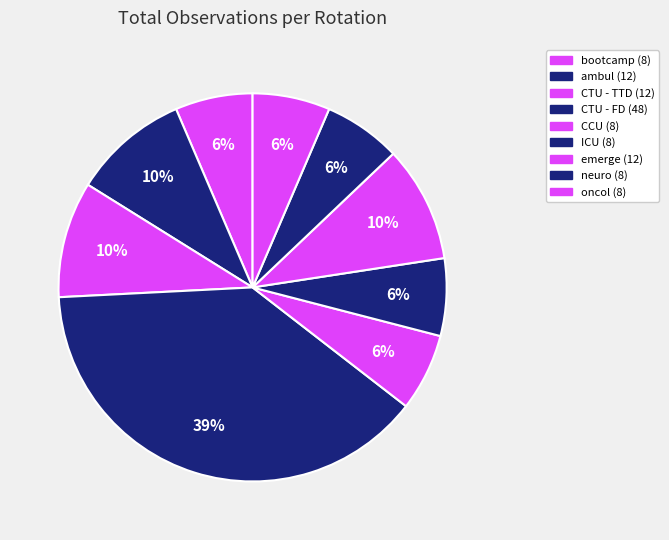

How many segments does this pie chart have?

9